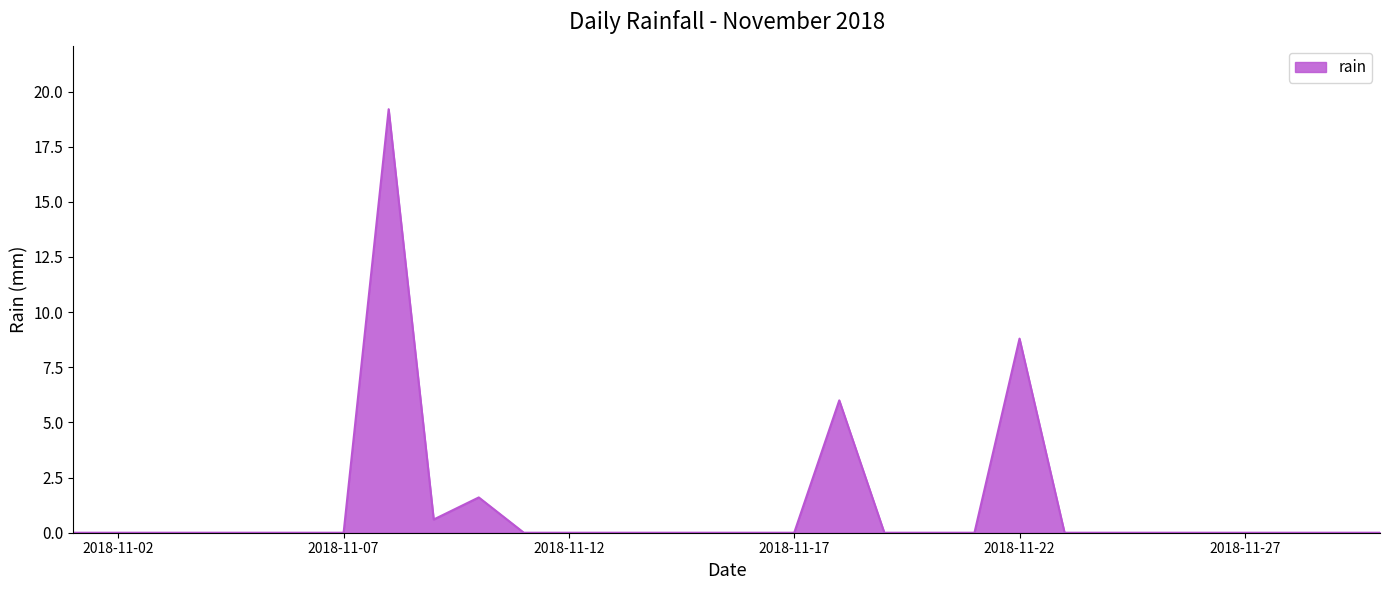

What is the difference between the maximum and minimum values?

19.2